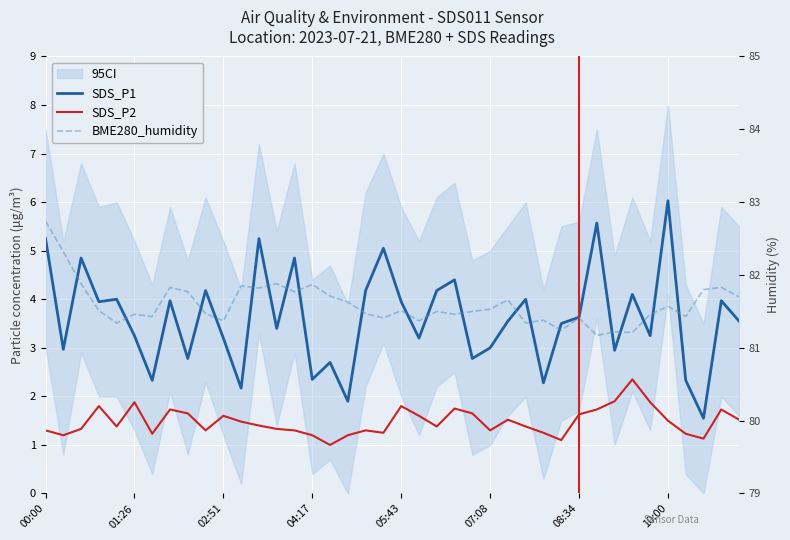

The value of BME280_humidity at 00:00 is 82.7. True or false?

True